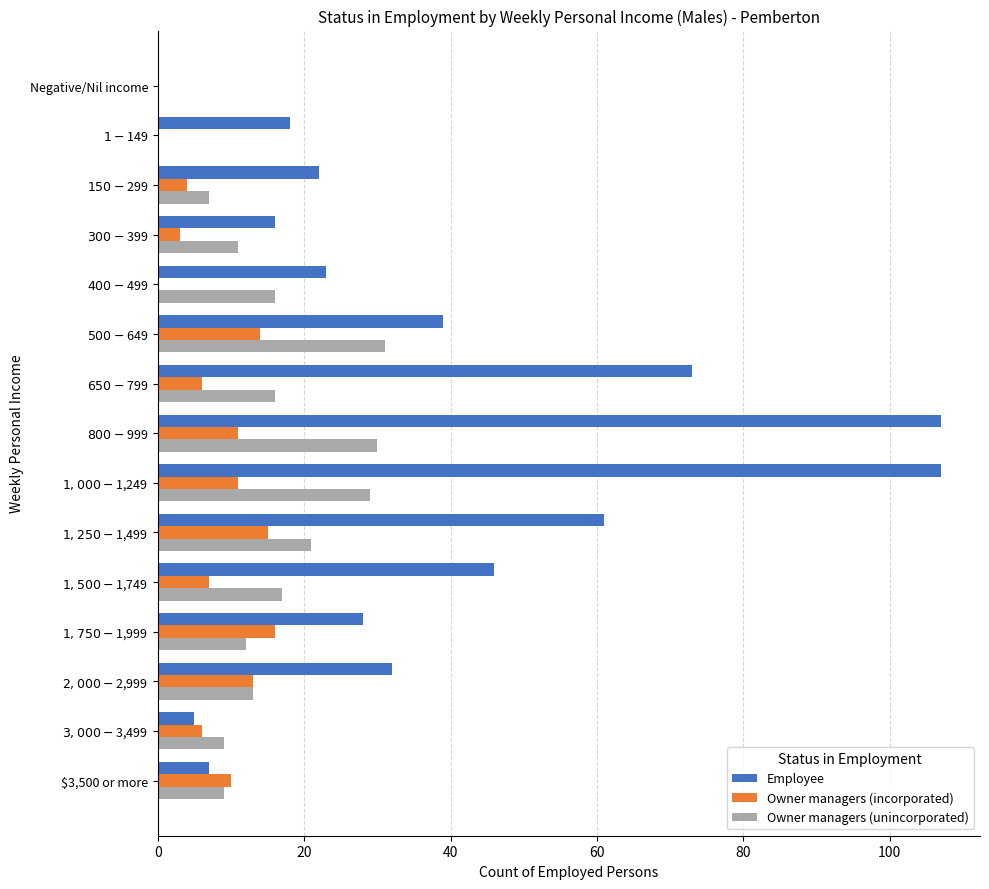

What is the greatest value displayed?

107